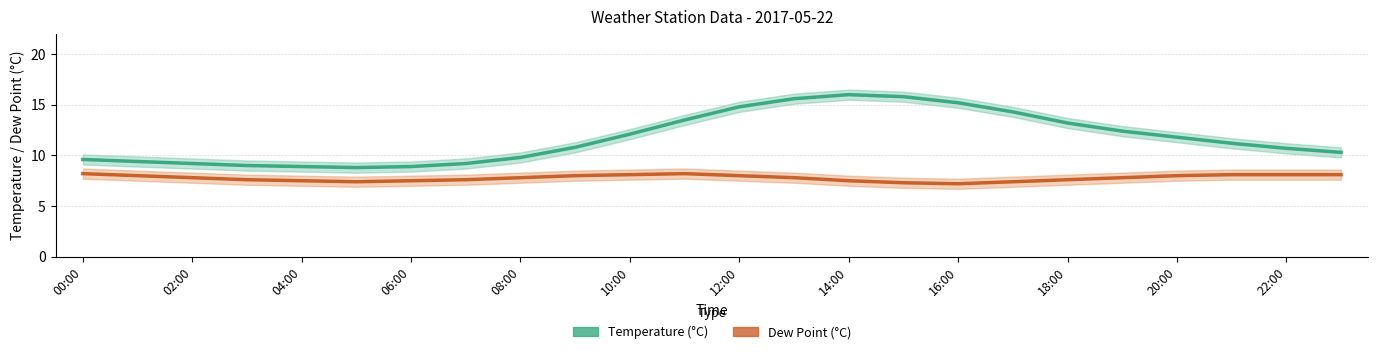

How many values in the Temperature (°C) series are below 11?

12